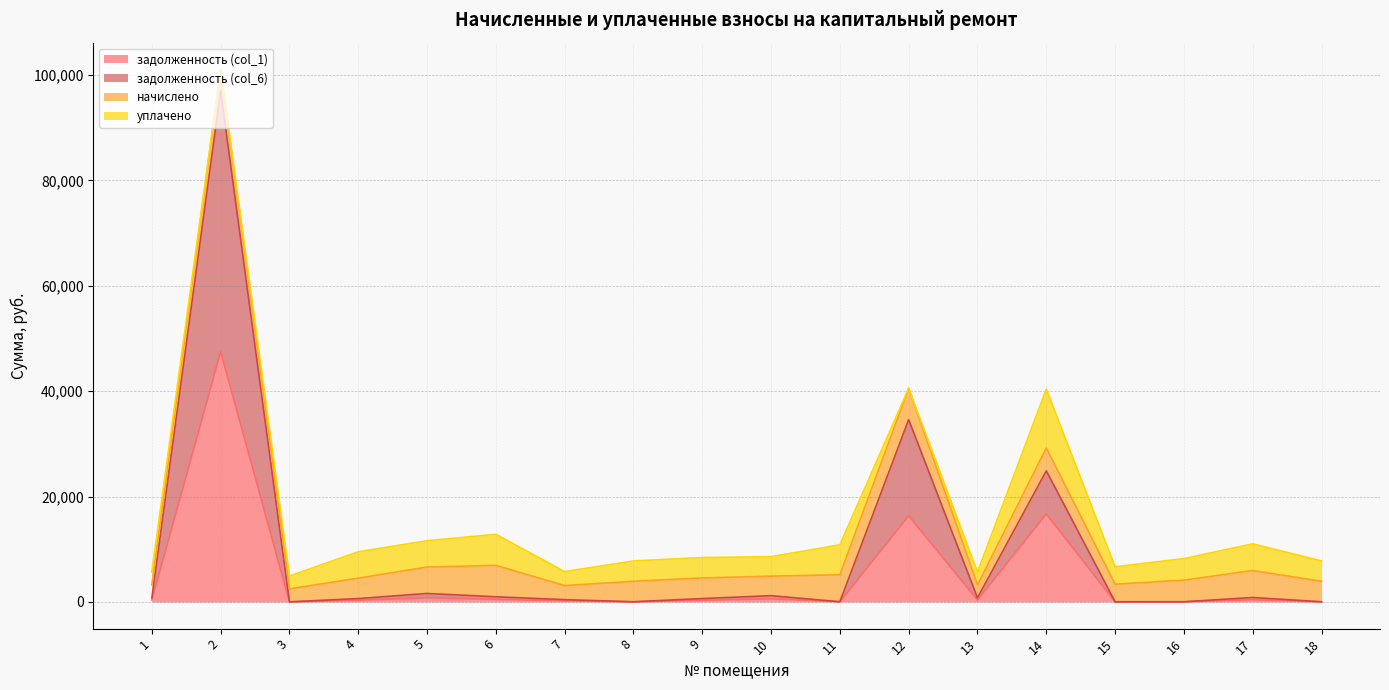

What are all the series names shown in the legend?

задолженность (col_1), задолженность (col_6), начислено, уплачено